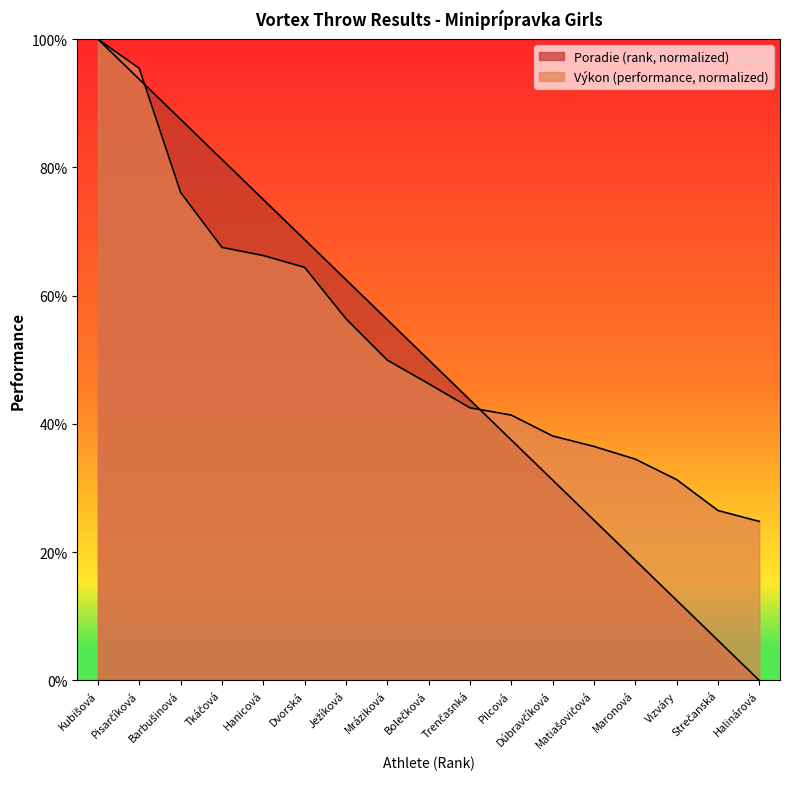

What is the total value across all series at Vizváry?

43.8